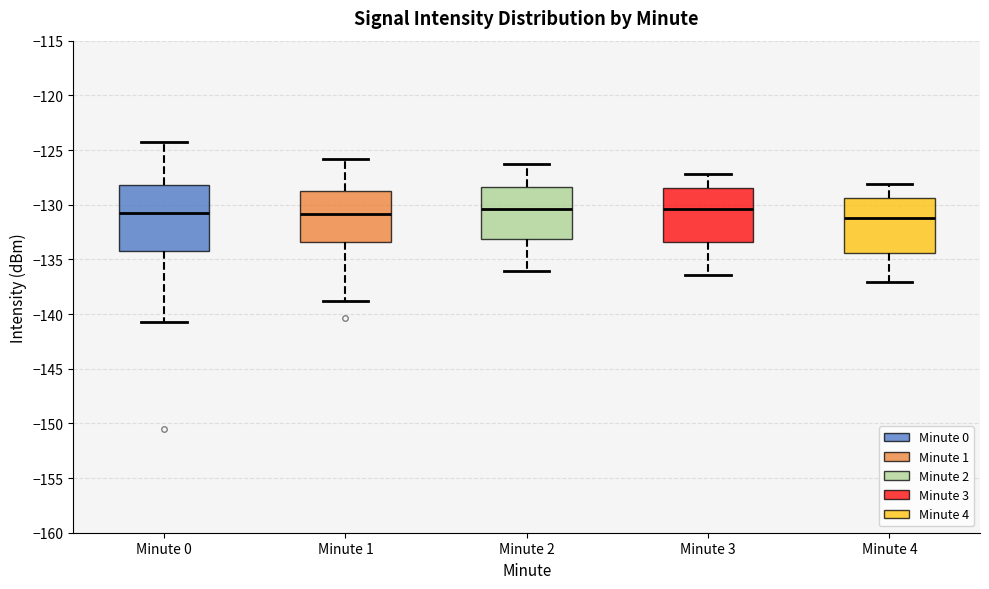

Reading left to right, transcribe this box plot: for each box, give where its median line is, the range the box spans, and where its two whiskers end, as read against the y-axis. The values are not printed on the chart, so give them approximately, as read against the axis.

Minute 0: median -130.5, box -134.0 to -128.0, whiskers -140.5 to -124.0
Minute 1: median -131.0, box -133.5 to -128.5, whiskers -139.0 to -126.0
Minute 2: median -130.5, box -133.0 to -128.5, whiskers -136.0 to -126.5
Minute 3: median -130.5, box -133.5 to -128.5, whiskers -136.5 to -127.0
Minute 4: median -131.0, box -134.5 to -129.5, whiskers -137.0 to -128.0